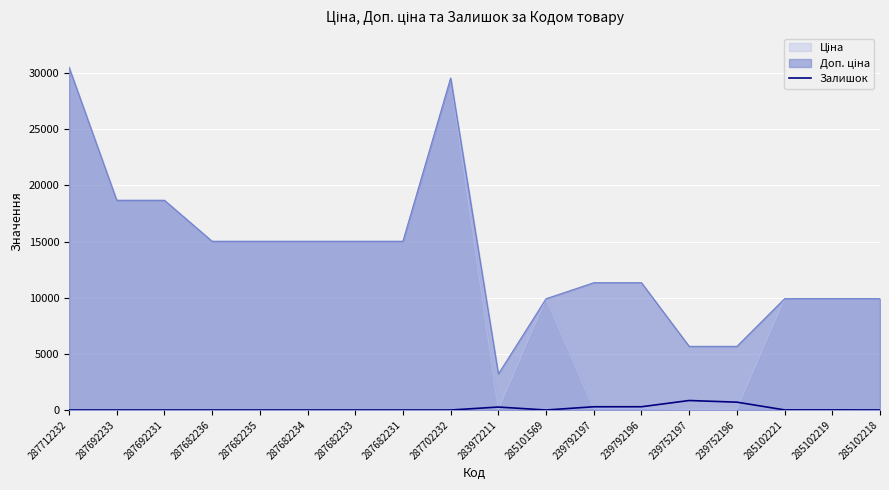

How many points are lower than both their immediate neighbors (excluding endpoints)?

1